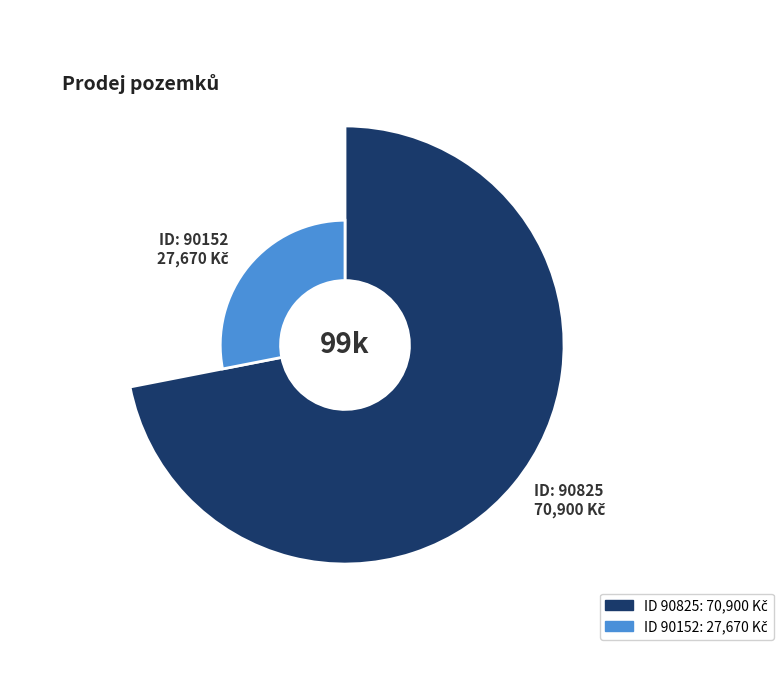

Does any single category account for the majority?

Yes